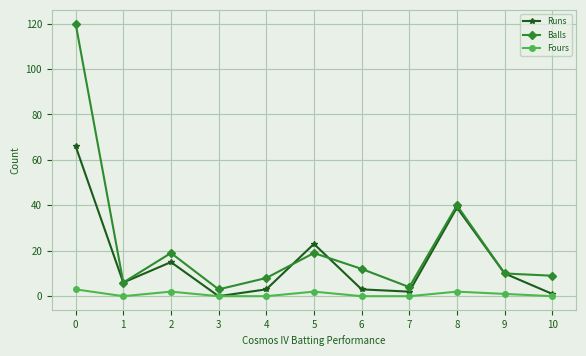

Rank the series by their average value, from lowest to highest.

Fours, Runs, Balls